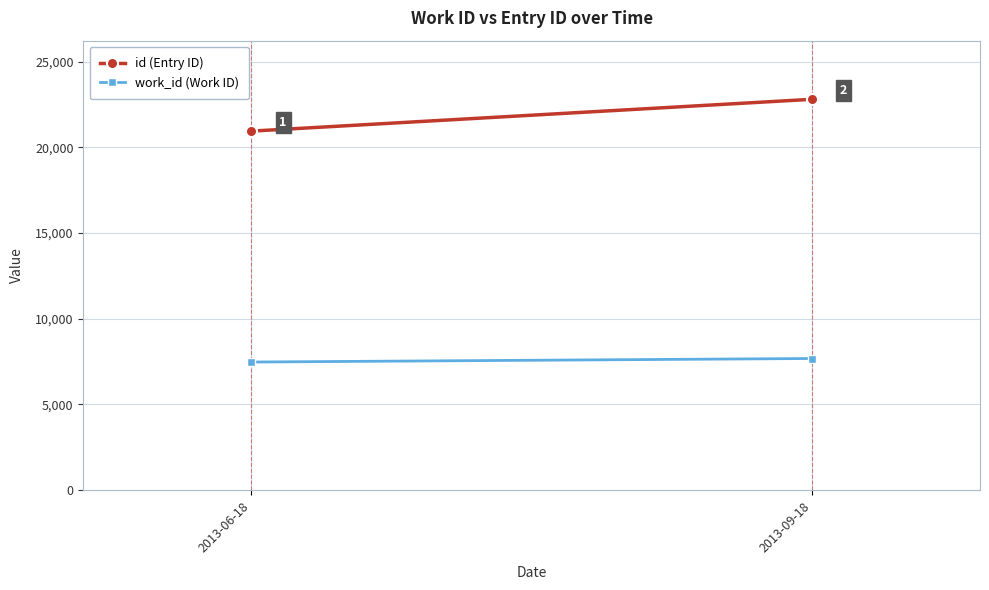

Rank the series by their maximum value, from lowest to highest.

work_id (Work ID), id (Entry ID)